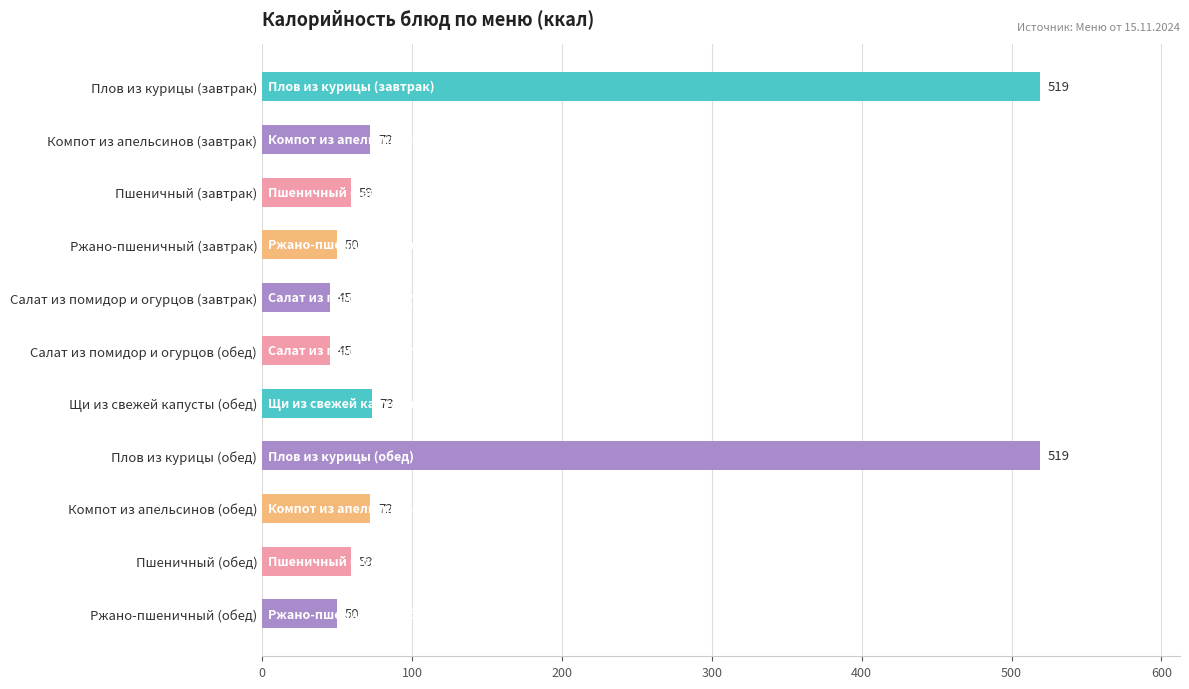

True or false: the data shows 15 at Ржано-пшеничный (завтрак).

False